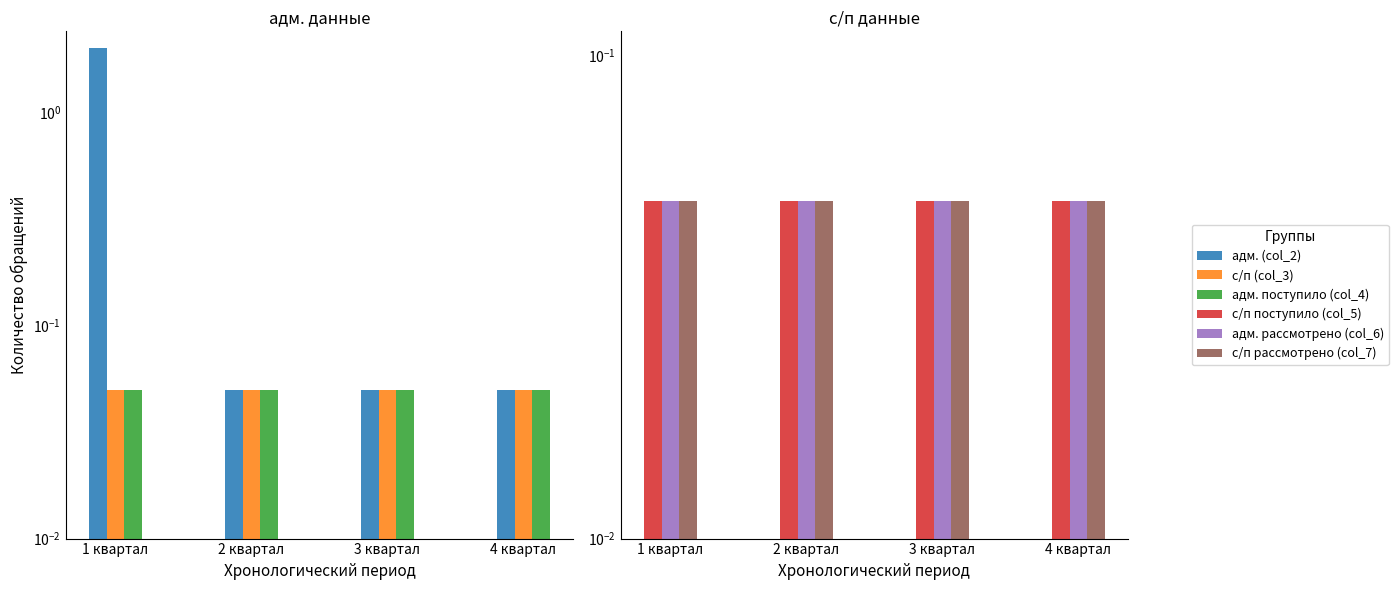

What is the spread (max minus min) of values at 1 квартал?

1.9